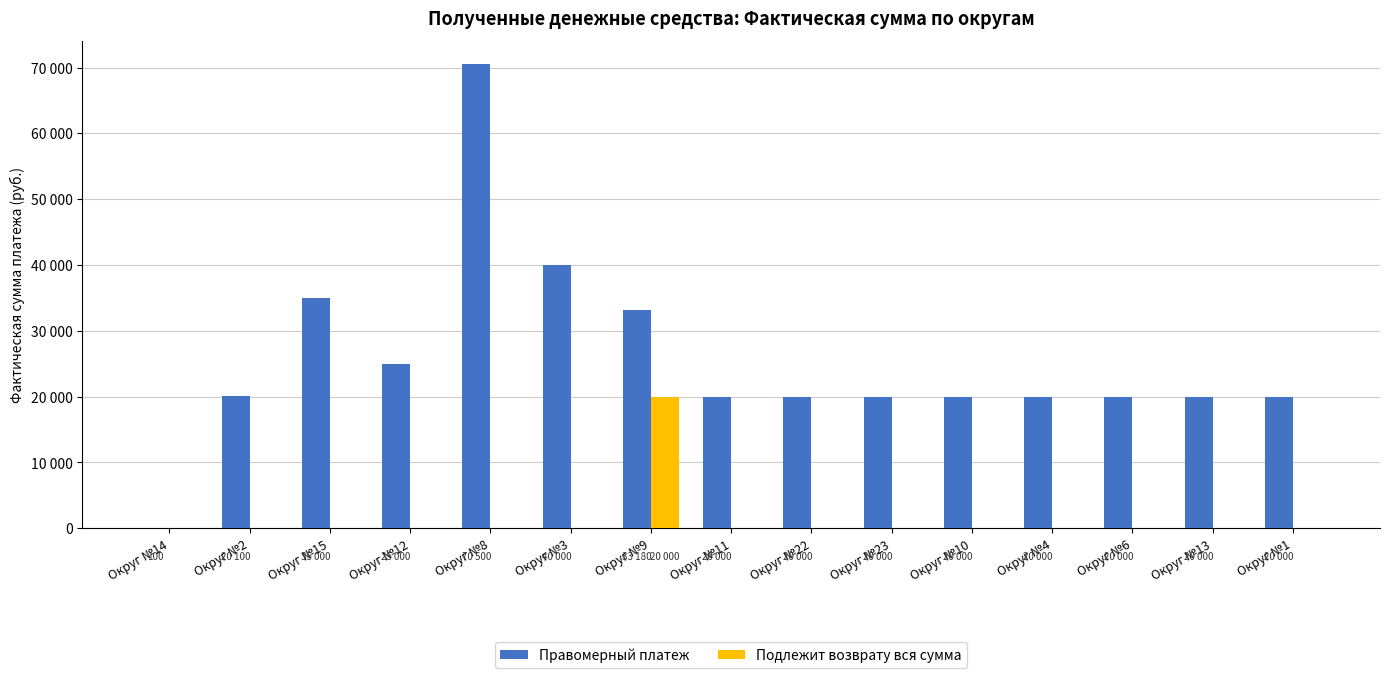

What are all the series names shown in the legend?

Правомерный платеж, Подлежит возврату вся сумма